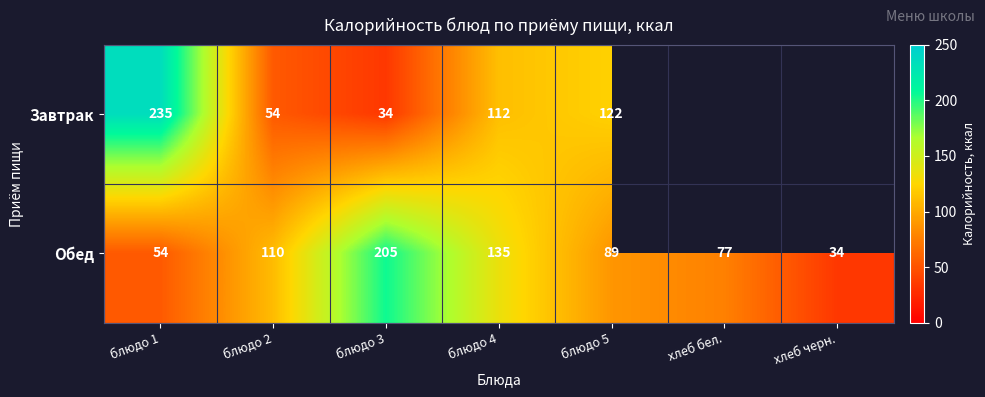

What is the difference between the second highest and second lowest values in the Обед series?

81